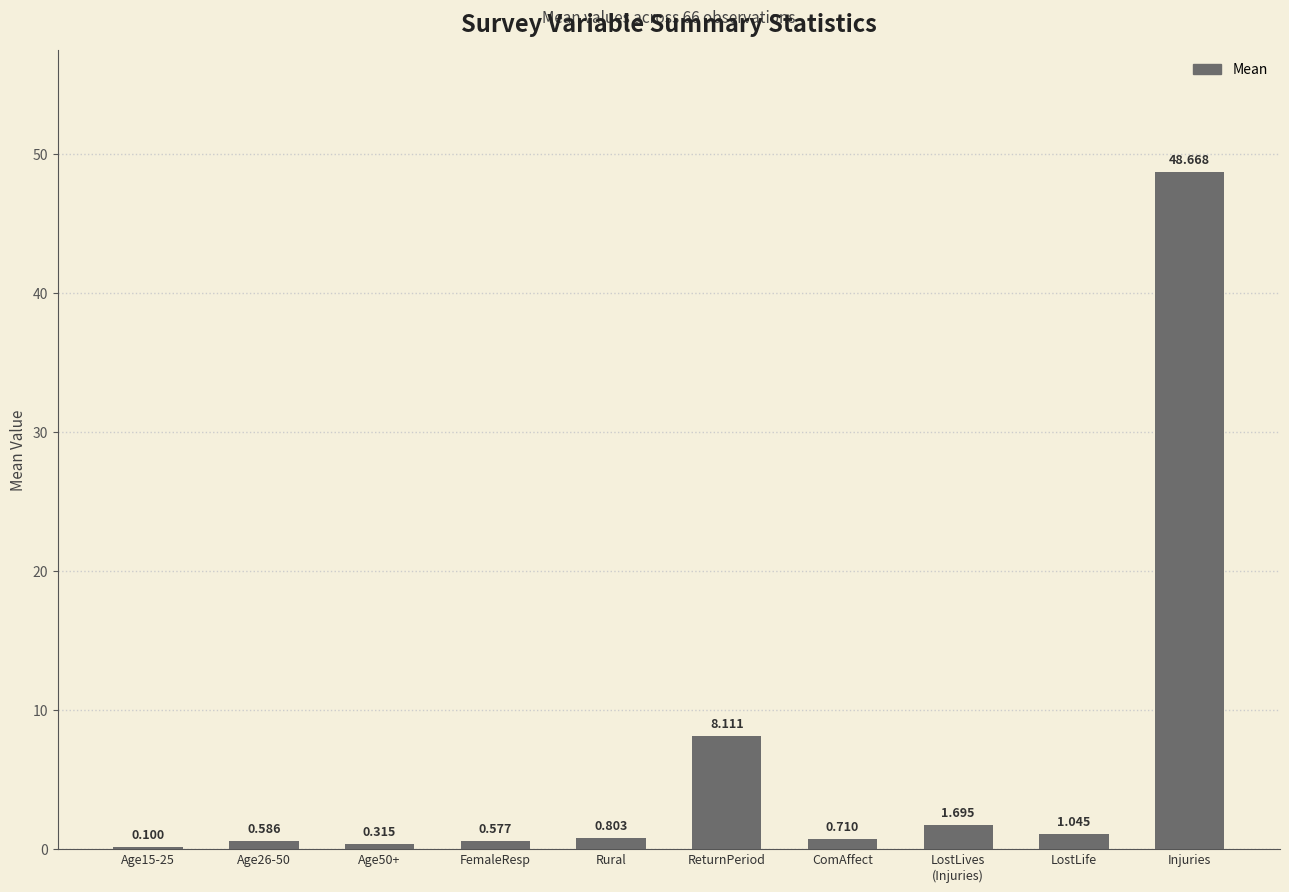

Where is the data nearest to the value 24?

ReturnPeriod